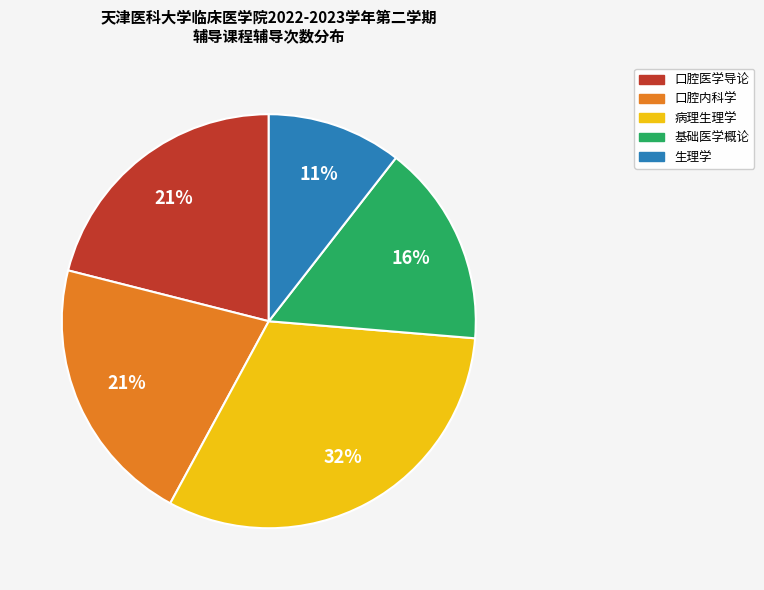

Does any single category account for the majority?

No